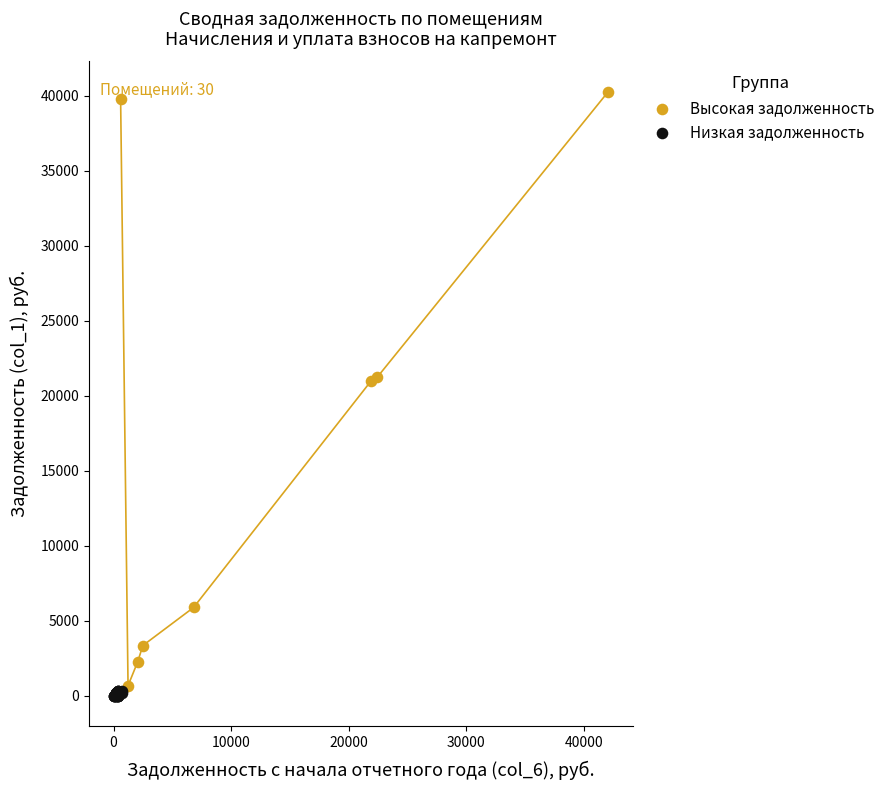

What are all the series names shown in the legend?

Высокая задолженность, Низкая задолженность